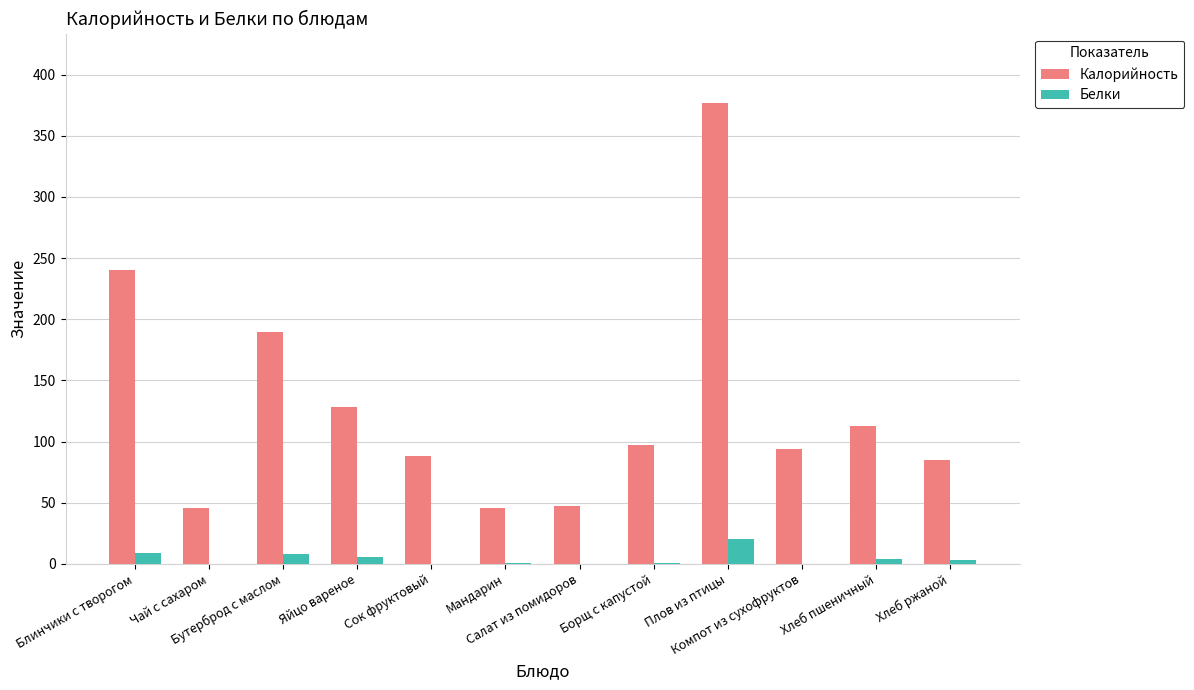

Which series has the largest total across all categories?

Калорийность